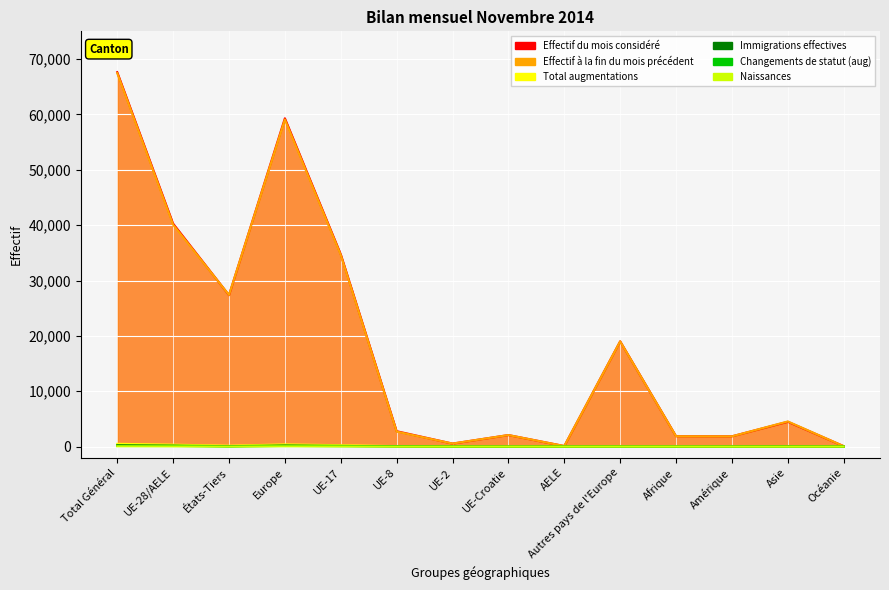

List the series in order of their peak value, lowest first.

Naissances, Changements de statut (aug), Immigrations effectives, Total augmentations, Effectif à la fin du mois précédent, Effectif du mois considéré